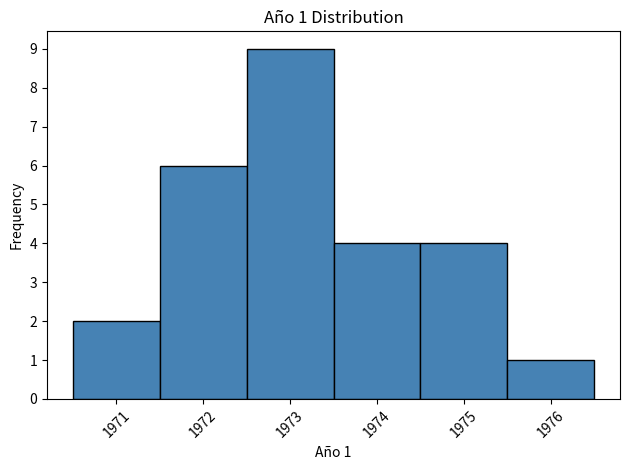

Over which range of the x-axis is the bar tallest?

1972.5 to 1973.5